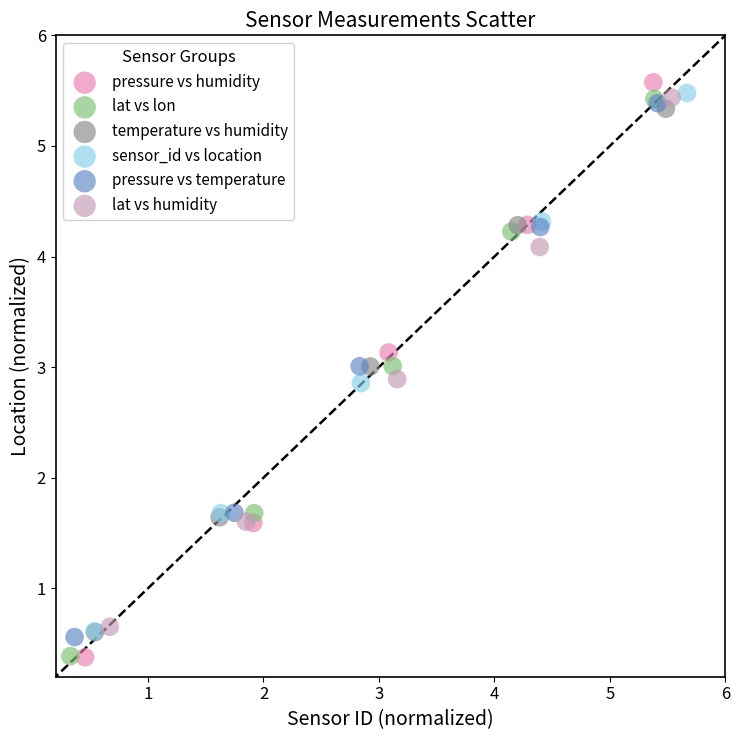

Which series reaches the maximum Y coordinate?

pressure vs humidity